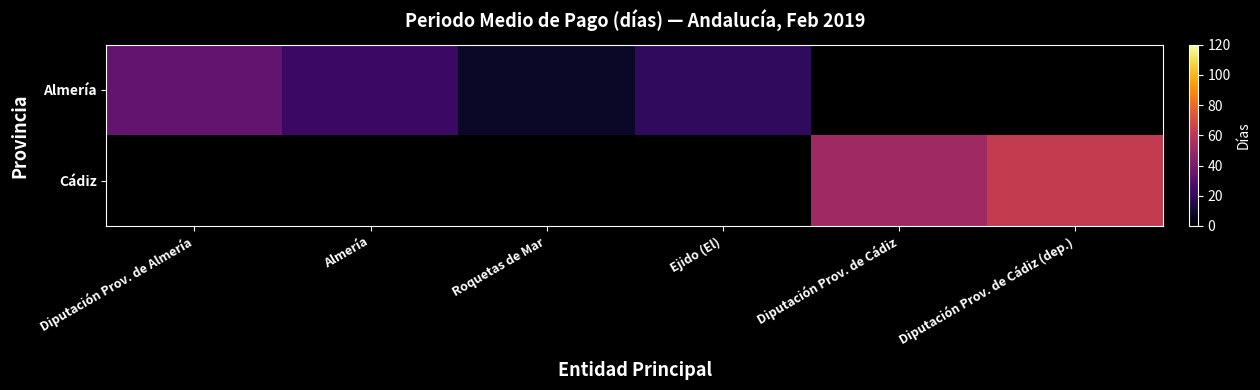

At which category does the chart reach its minimum across all series?

Roquetas de Mar